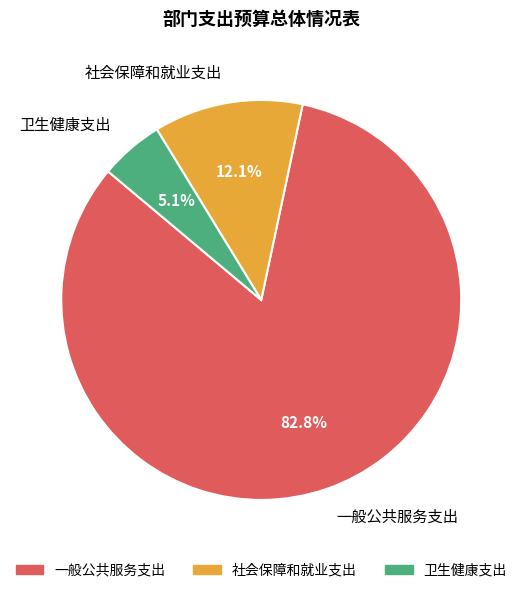

Is 社会保障和就业支出 the majority of the pie?

No